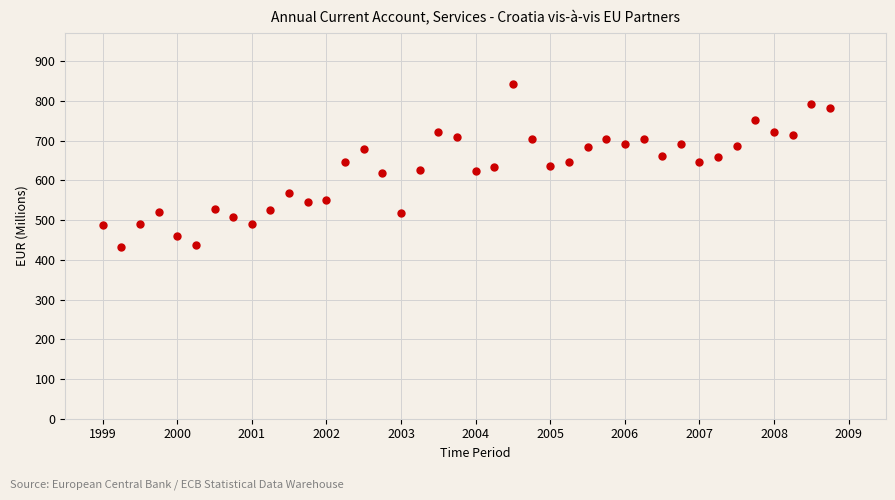

What is the range of X values (max minus min)?

9.8